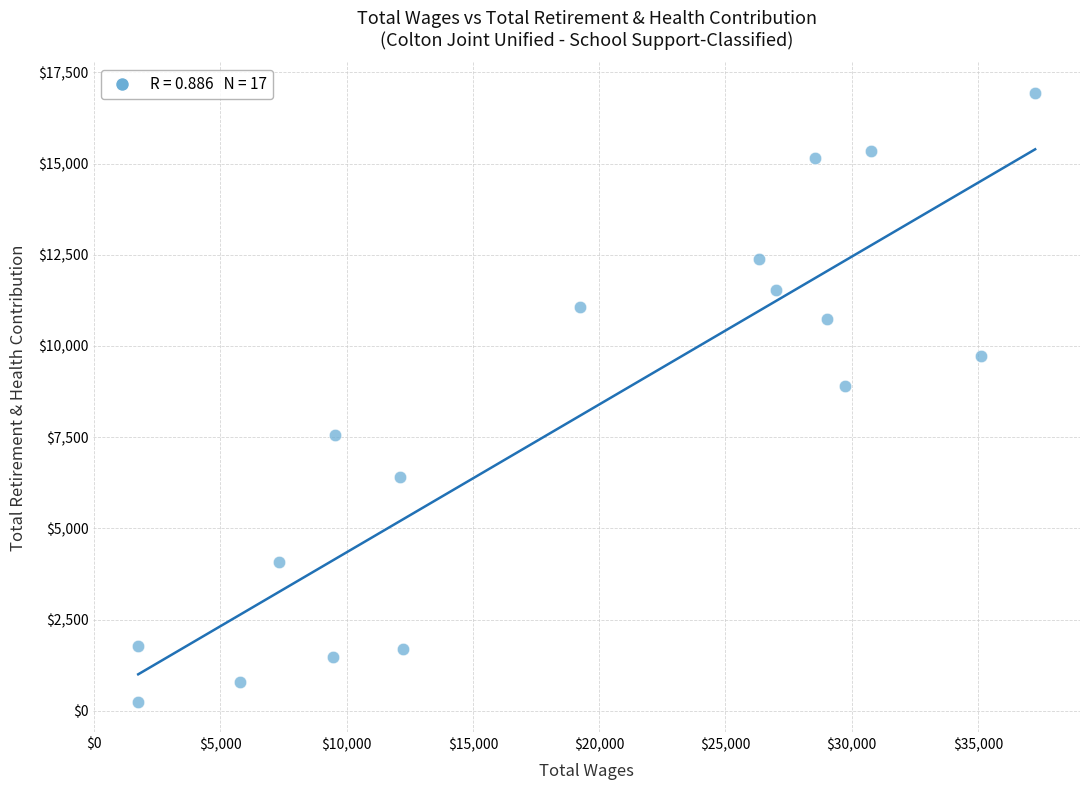

What is the range of Y values (max minus min)?

16696